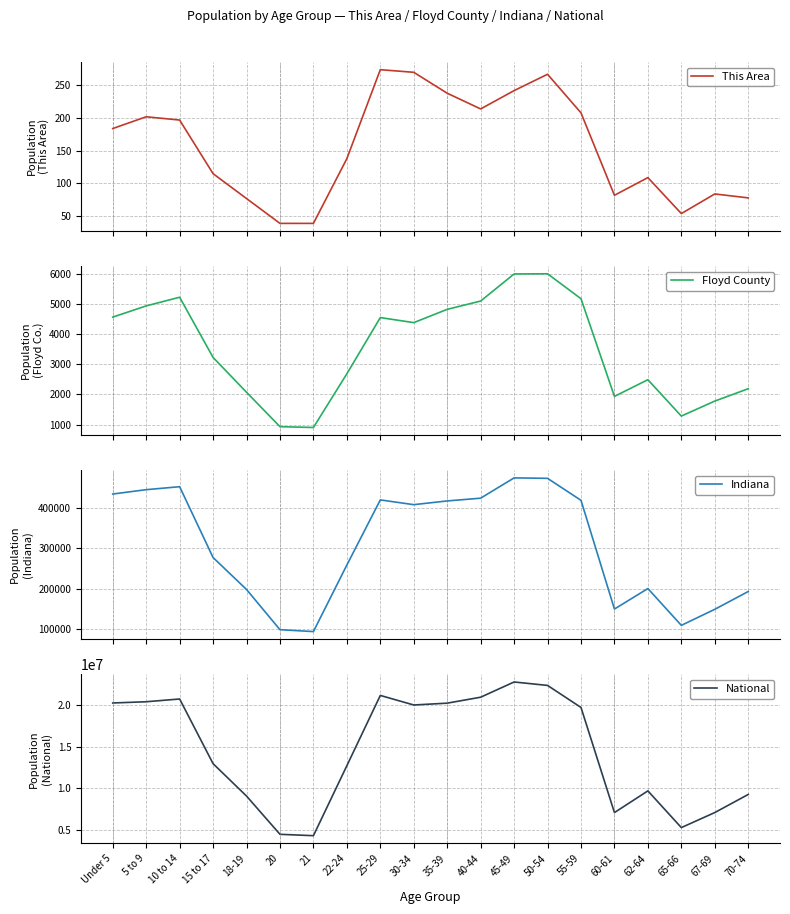

True or false: Indiana and National intersect in this chart.

False